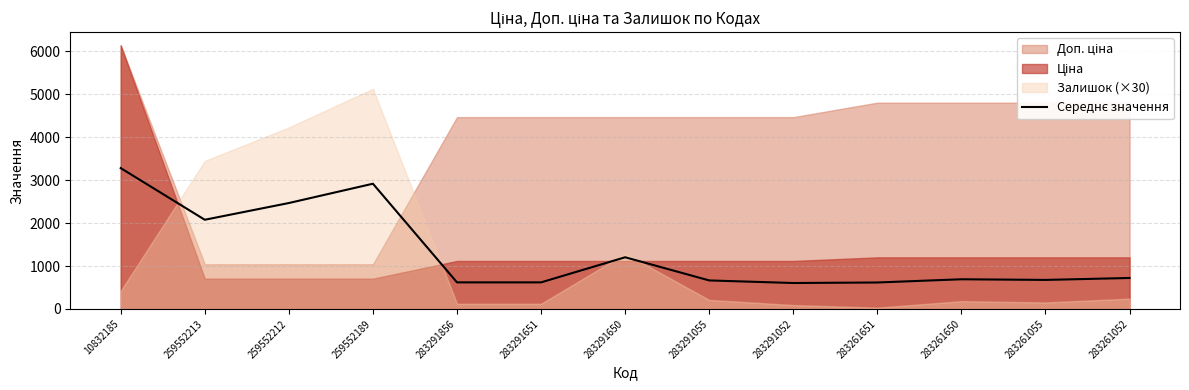

Reading right to left, transcribe all the data shown in this chart.

720.9	675.9	690.9	615.9	603.7	663.7	1203.7	618.7	618.7	2917.7	2467.7	2077.7	3281.6